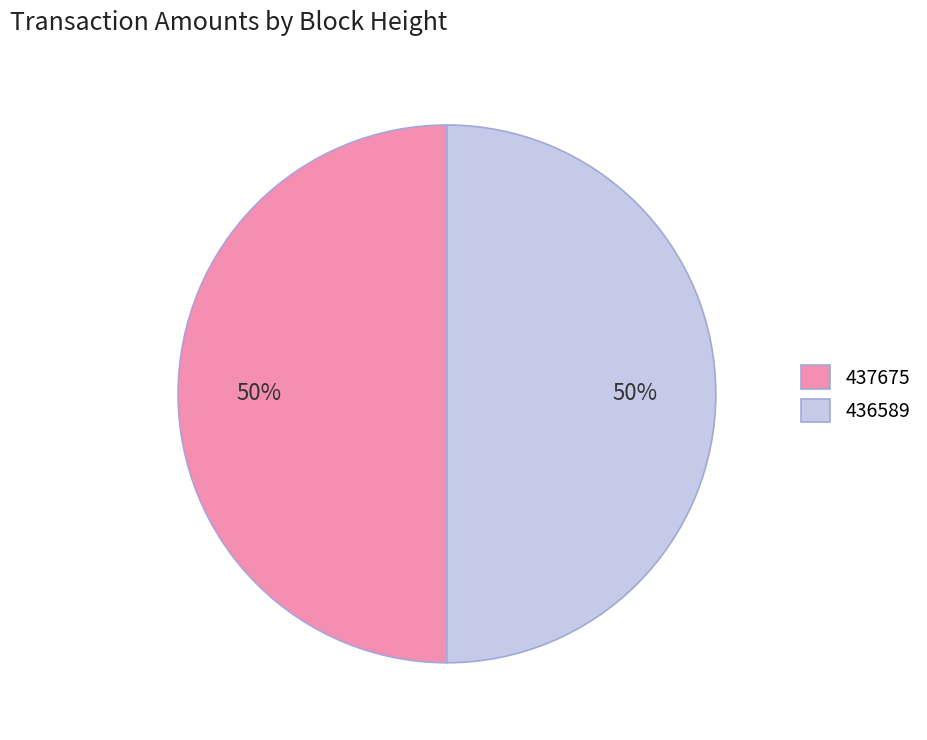

To the nearest percent, what percentage of the pie is 437675?

50%